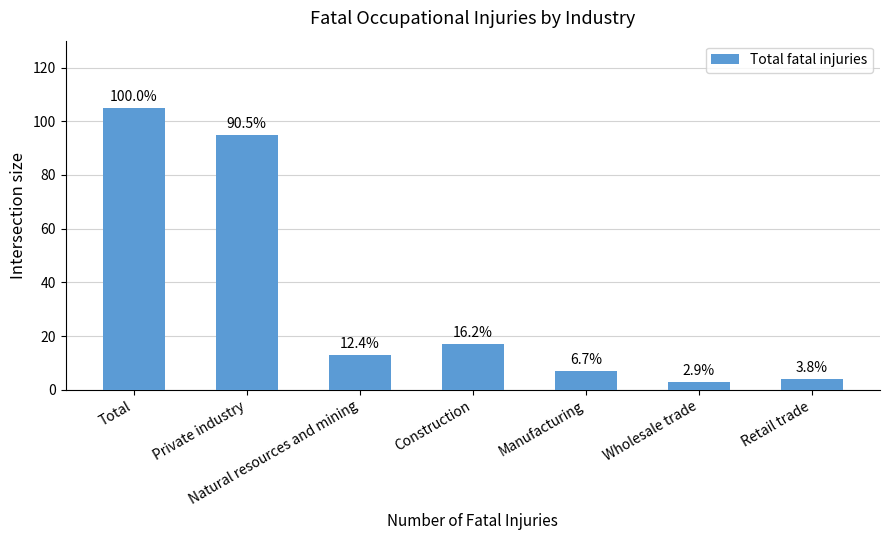

Does the chart contain any negative values?

No